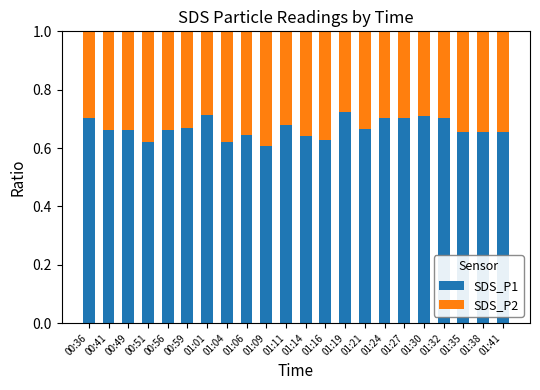

How many data points does each series have?

22